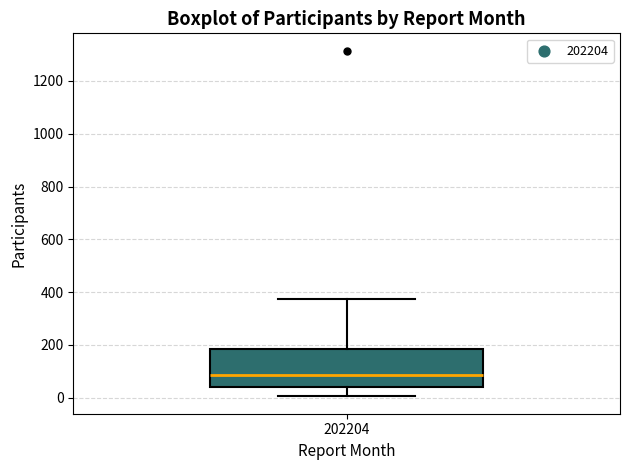

Transcribe this box plot: give where the median line is, the range the box spans, and where the two whiskers end, as read against the y-axis. The values are not printed on the chart, so give them approximately, as read against the axis.

median 80, box 40 to 180, whiskers 0 to 380